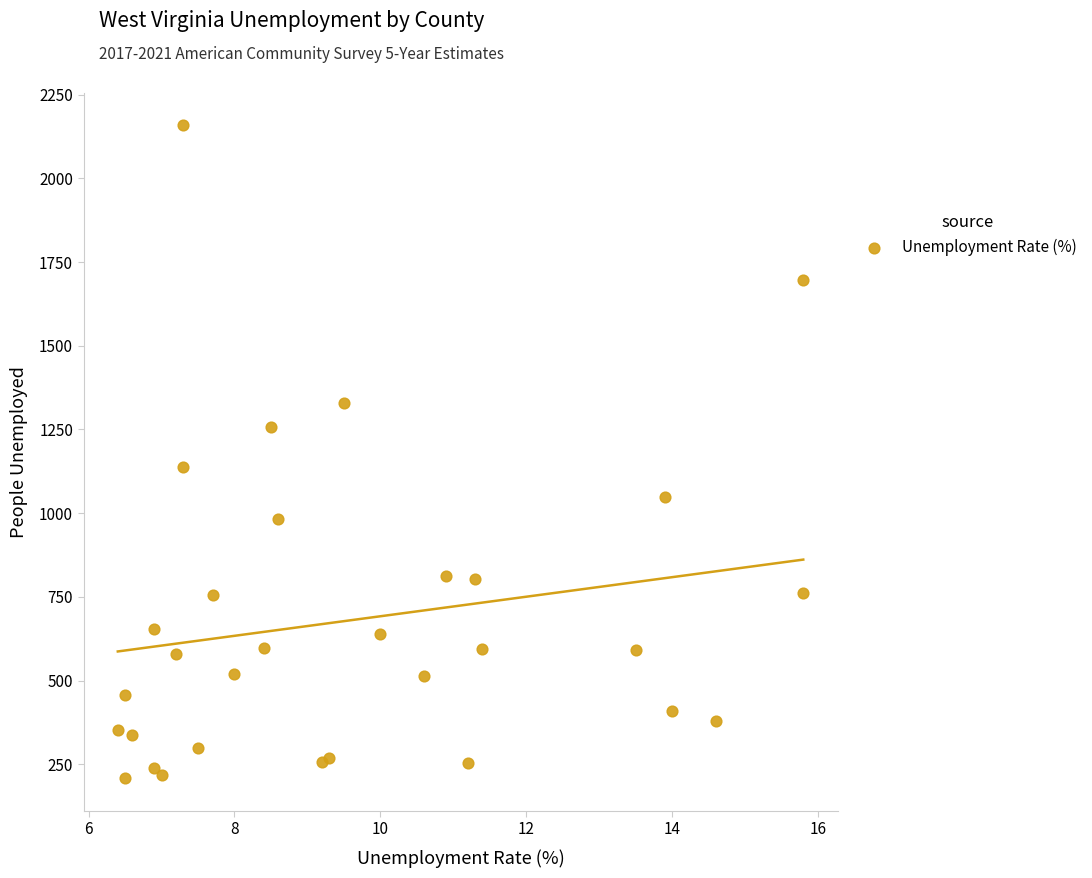

What Y value in the scatter plot is closest to 1183?

1139